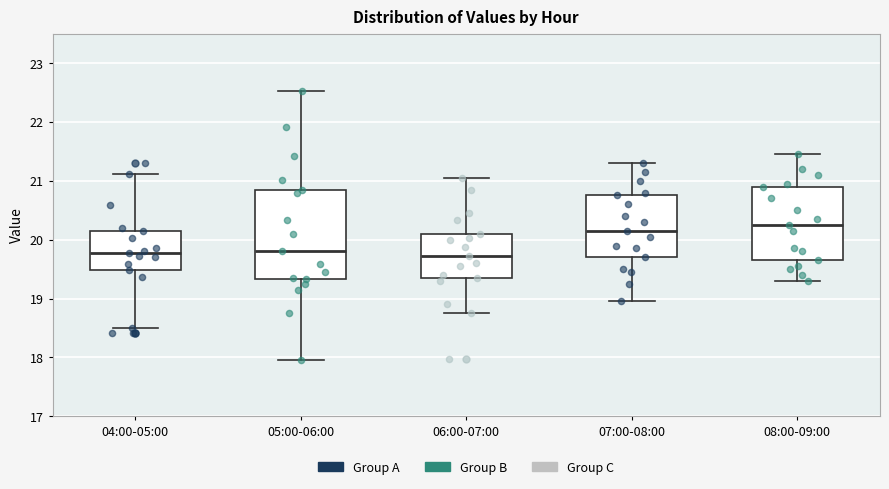

Reading left to right, read every box against the y-axis: the position of its median line, the range the box covers, and the ends of its whiskers. The values are not printed on the chart, so give them approximately, as read against the axis.

04:00-05:00: median 19.8, box 19.5 to 20.2, whiskers 18.5 to 21.1
05:00-06:00: median 19.8, box 19.3 to 20.9, whiskers 18.0 to 22.5
06:00-07:00: median 19.7, box 19.4 to 20.1, whiskers 18.8 to 21.1
07:00-08:00: median 20.2, box 19.7 to 20.8, whiskers 19.0 to 21.3
08:00-09:00: median 20.3, box 19.7 to 20.9, whiskers 19.3 to 21.5